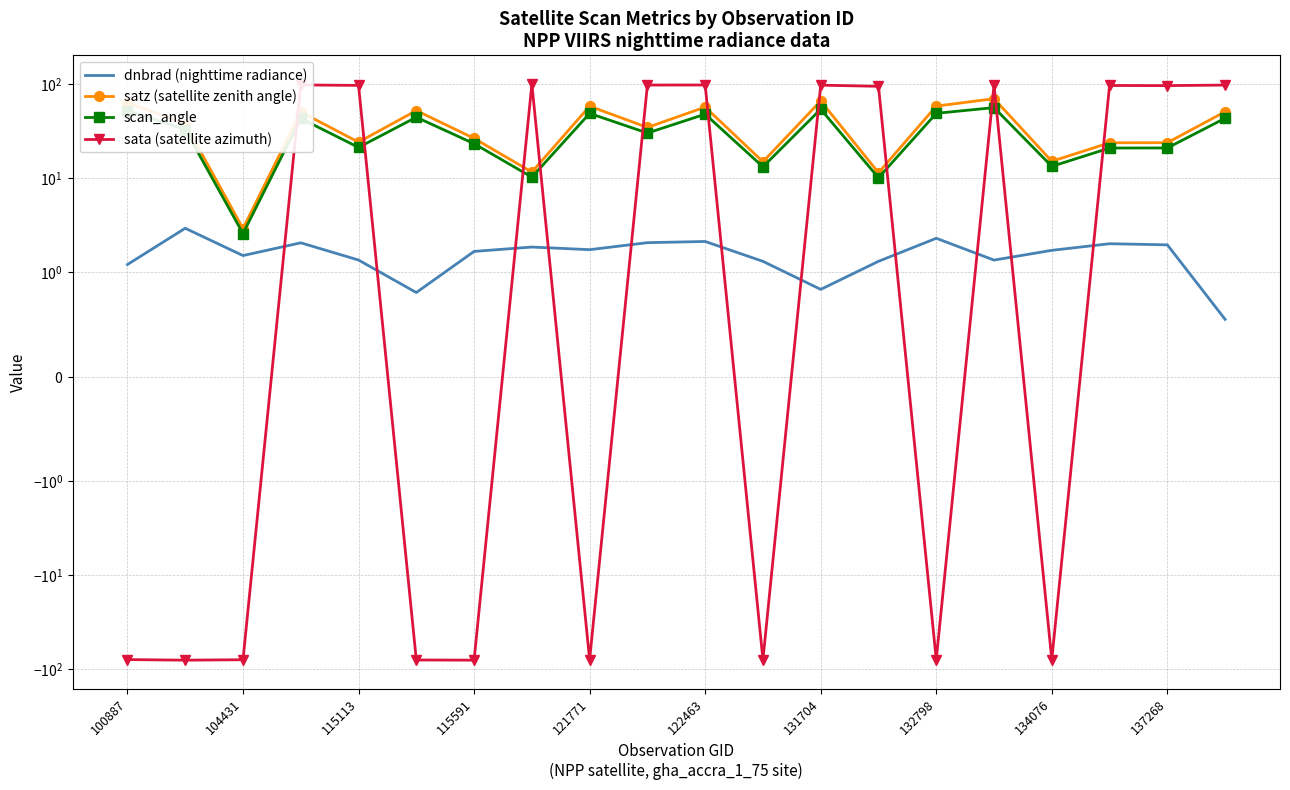

What are all the series names shown in the legend?

dnbrad (nighttime radiance), satz (satellite zenith angle), scan_angle, sata (satellite azimuth)